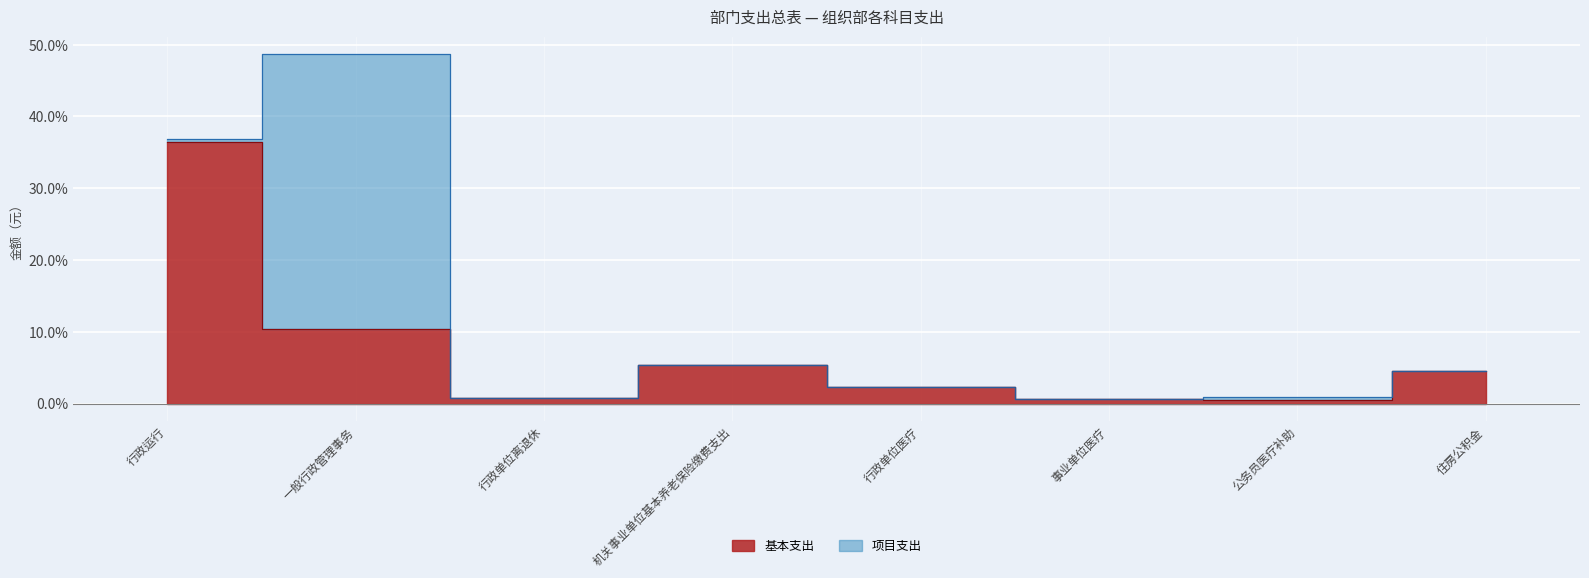

True or false: the data has more than 1 interior local peaks.

False